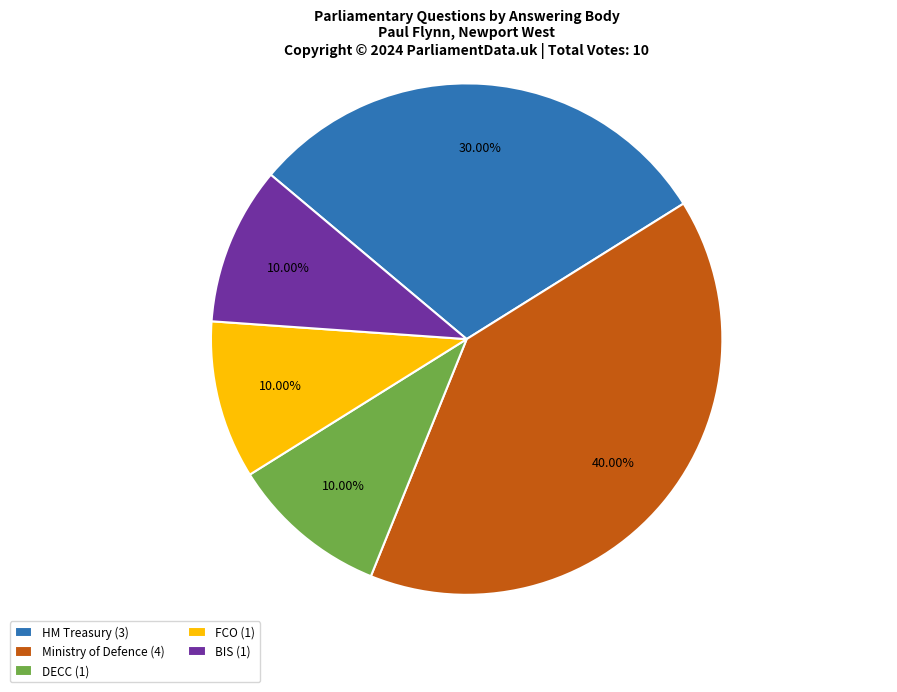

Which category has the biggest portion of the pie?

Ministry of Defence (4)